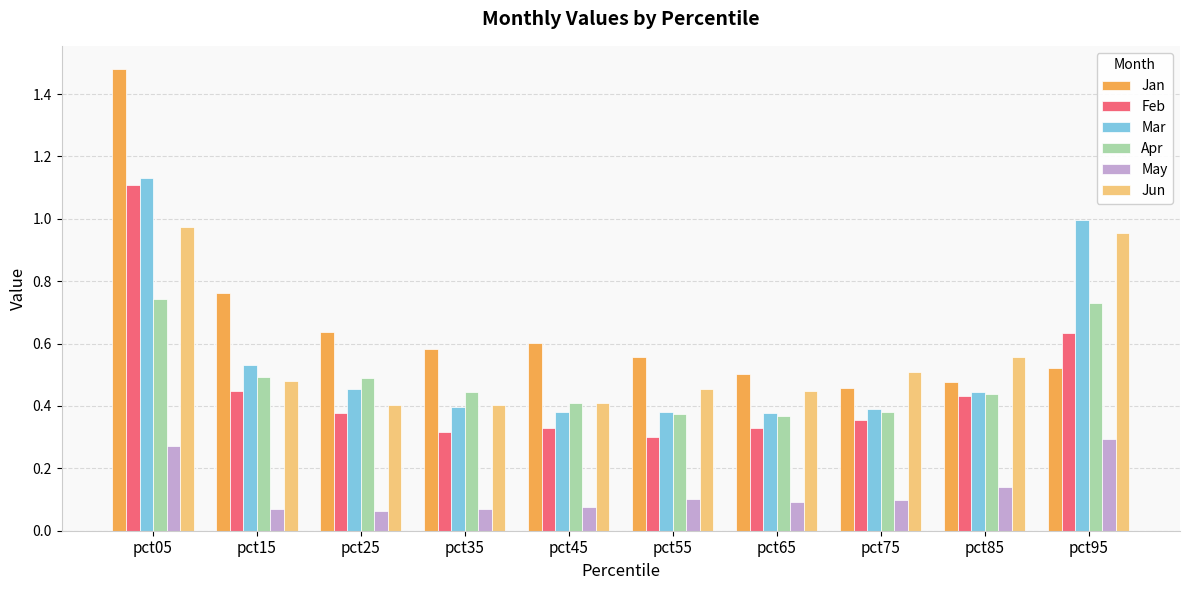

Is the value of Jan at pct65 greater than the value of Mar at pct55?

Yes